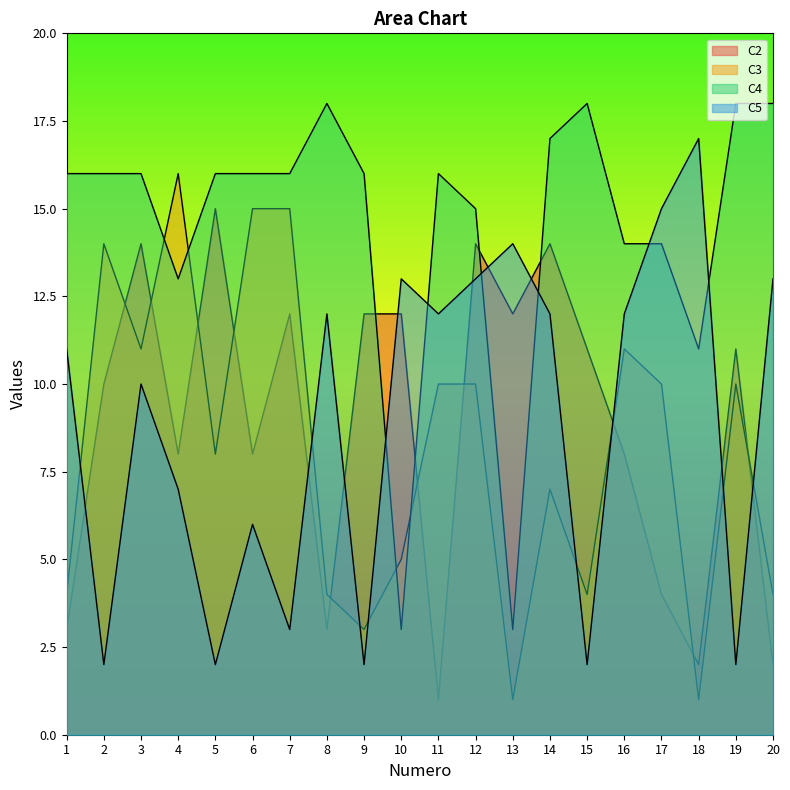

What is the value of the C4 point at the 4th from the left?

13